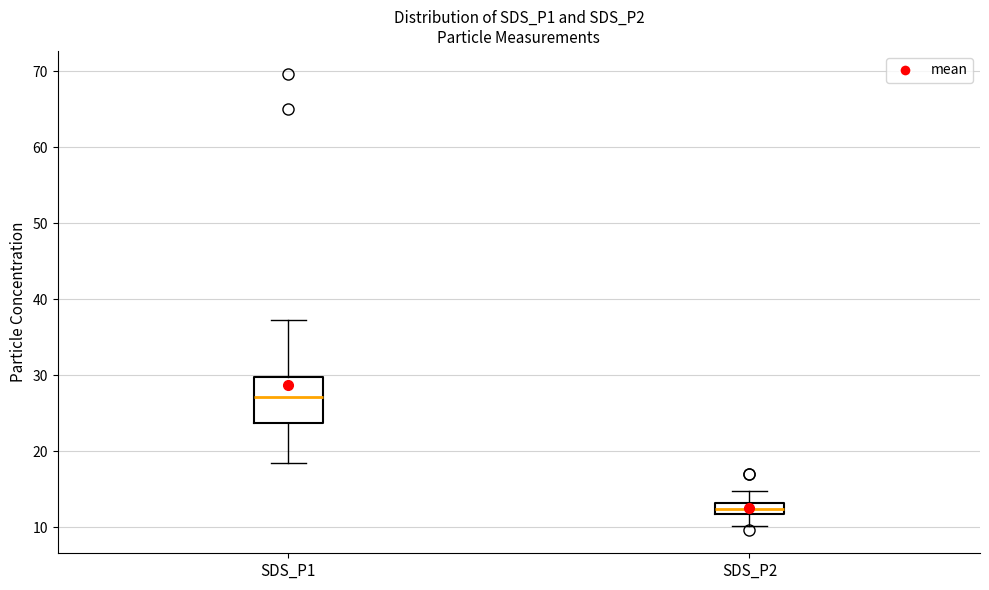

Where is the lower edge of the box for SDS_P1 on the y-axis? The values are not printed on the chart, so give them approximately, as read against the axis.

24